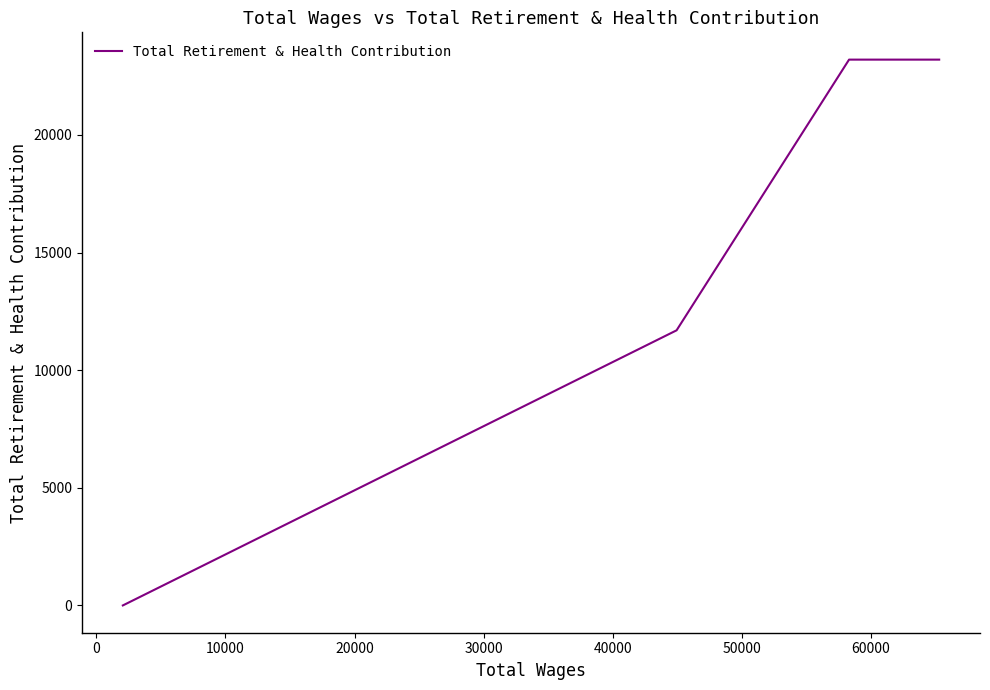

What is the greatest value displayed?

23201